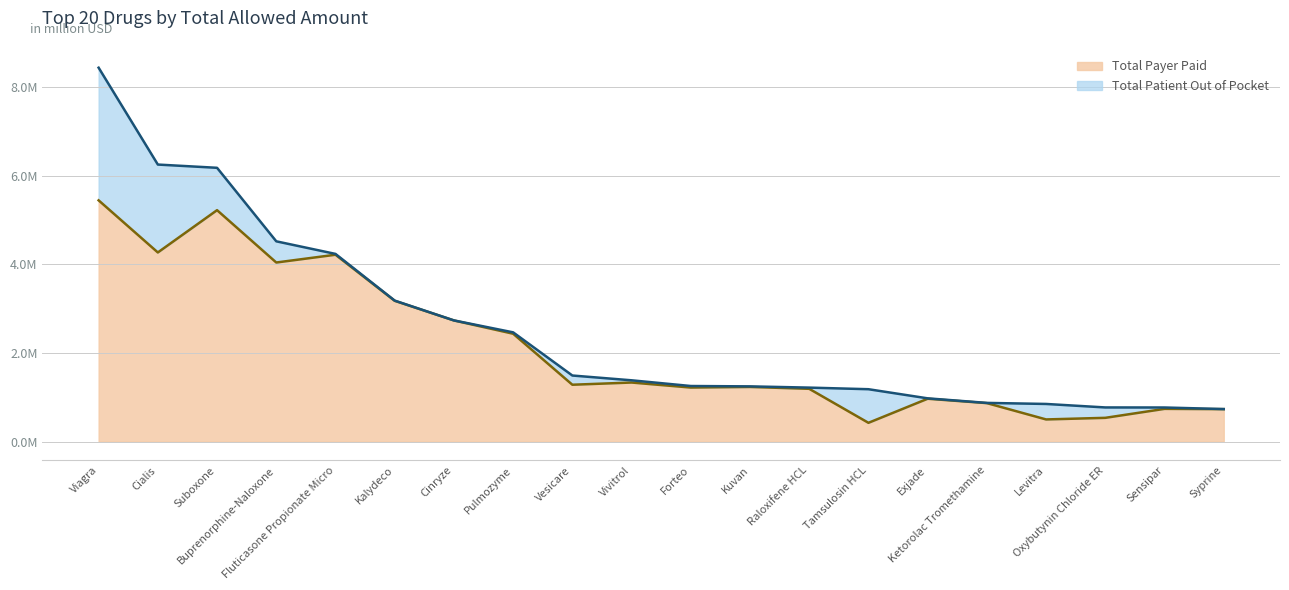

What is the greatest value displayed?

5.4